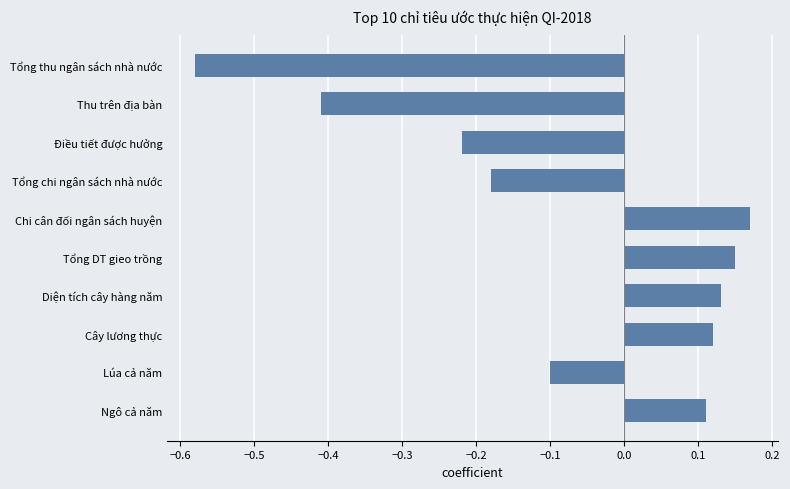

What is the sum of all values?

-0.8